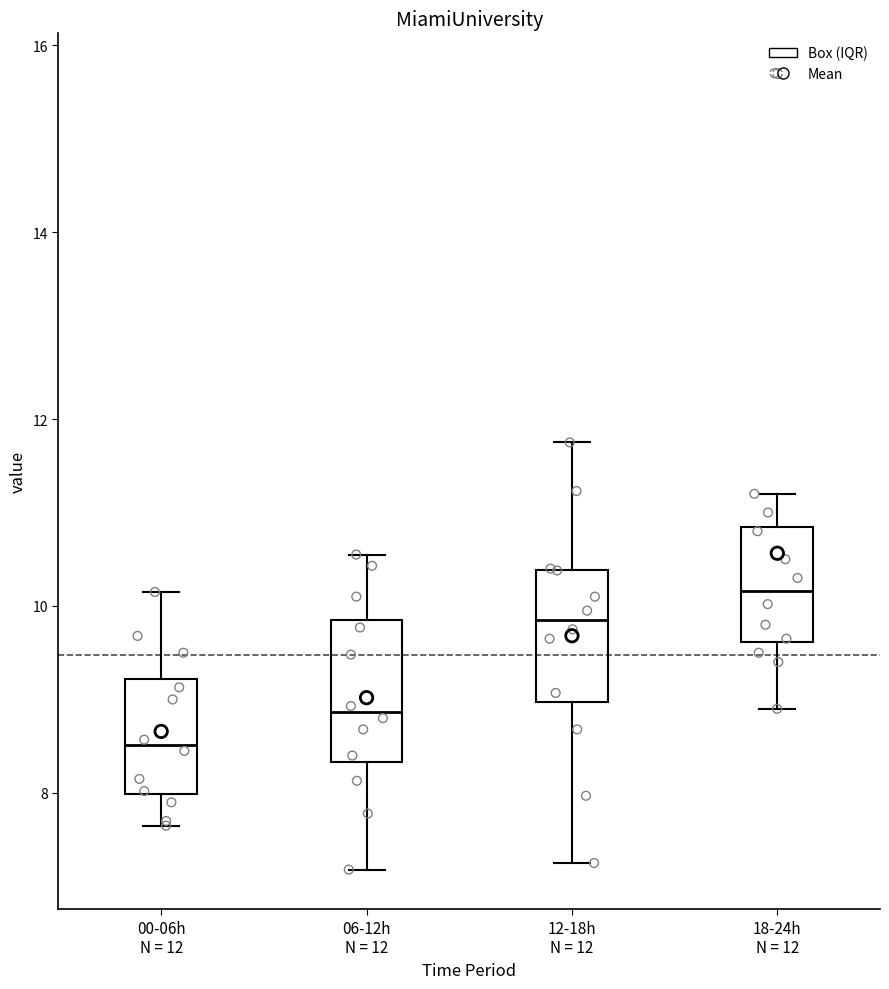

Reading left to right, transcribe this box plot: for each box, give where its median line is, the range the box spans, and where its two whiskers end, as read against the y-axis. The values are not printed on the chart, so give them approximately, as read against the axis.

00-06h N = 12: median 8.6, box 8.0 to 9.2, whiskers 7.6 to 10.2
06-12h N = 12: median 8.8, box 8.4 to 9.8, whiskers 7.2 to 10.6
12-18h N = 12: median 9.8, box 9.0 to 10.4, whiskers 7.2 to 11.8
18-24h N = 12: median 10.2, box 9.6 to 10.8, whiskers 9.0 to 11.2